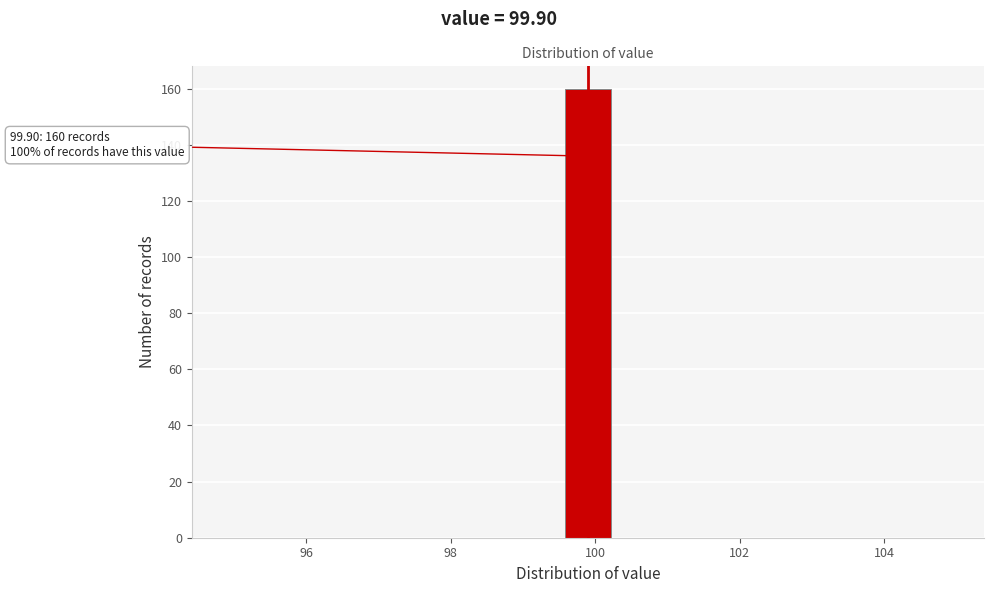

Read against the x-axis, roughly where is the centre of the tallest bar?

100.0